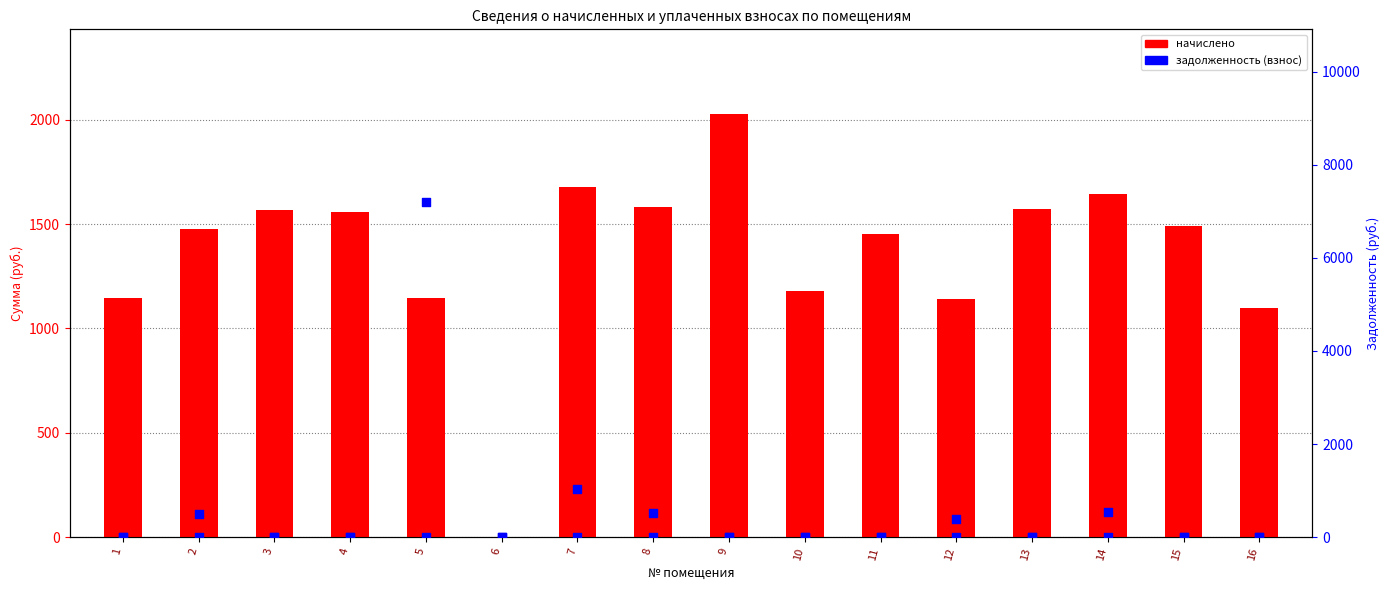

What is the total value across all series at 2?

1969.9